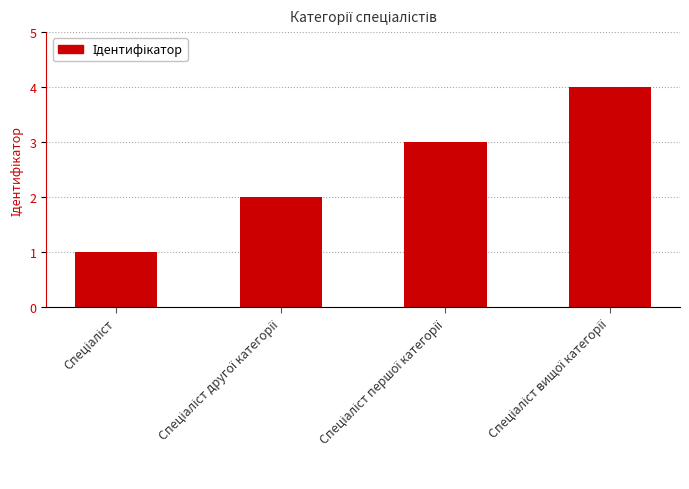

What is the difference between the maximum and minimum values?

3